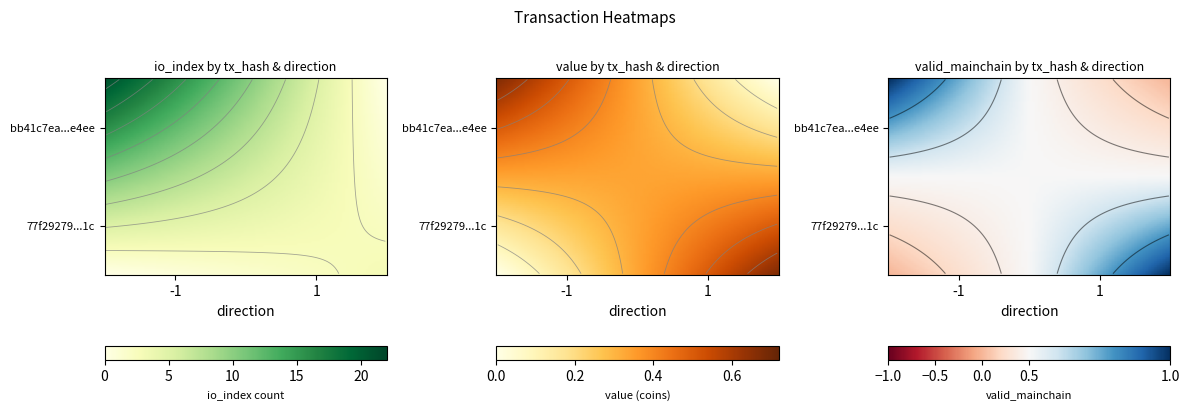

The bb41c7ea10027116bb1098662fac9c67767e4ee series shows 35.5 at io_index. True or false?

False